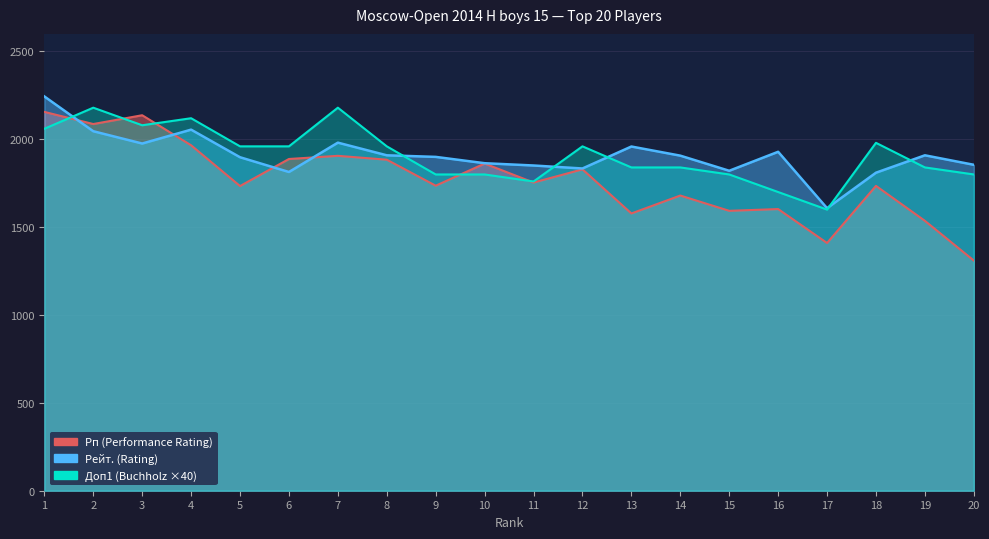

What is the lowest value of the Рп series?

1310